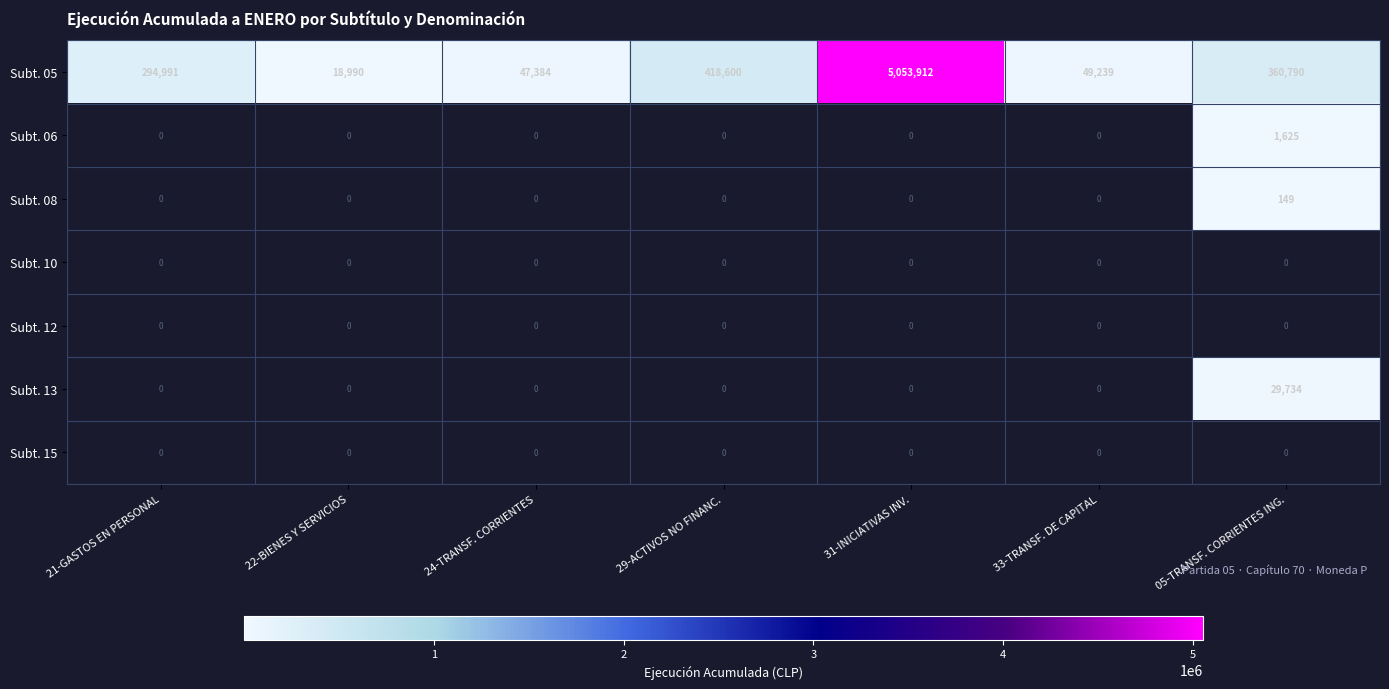

What is the greatest value displayed?

5053912.0